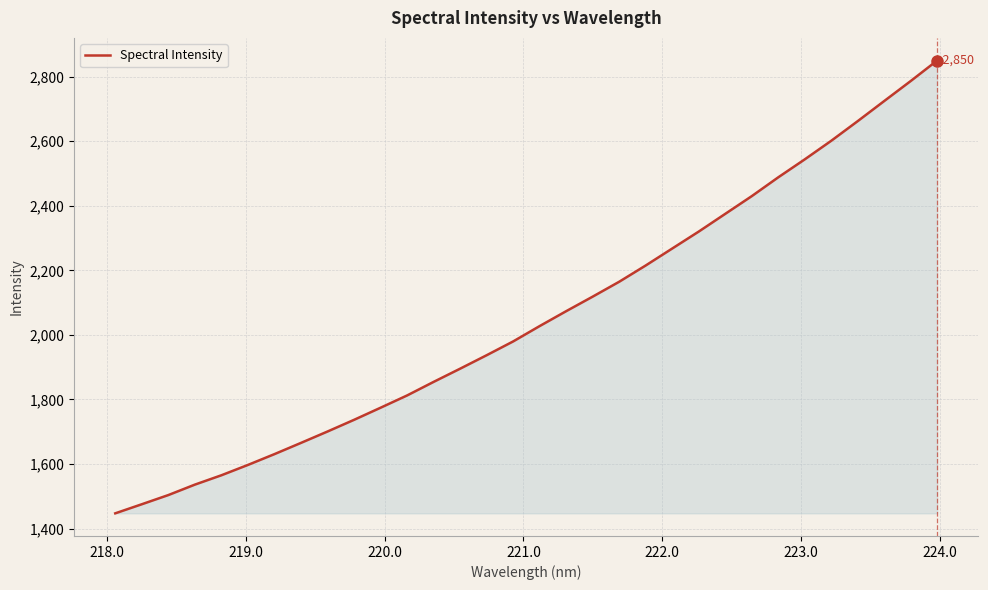

What is the difference between the maximum and minimum values?

1402.3